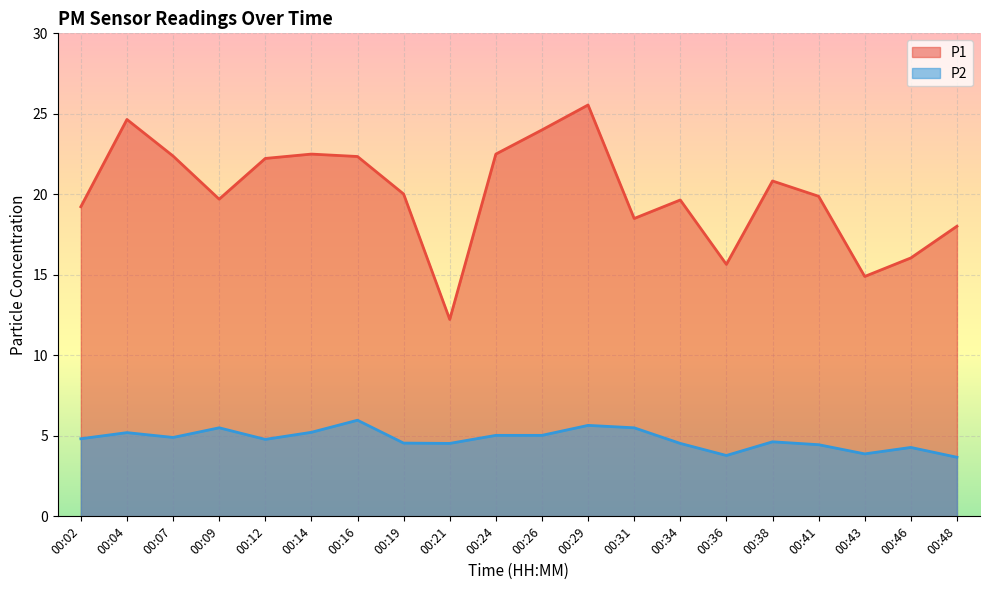

What are all the series names shown in the legend?

P1, P2